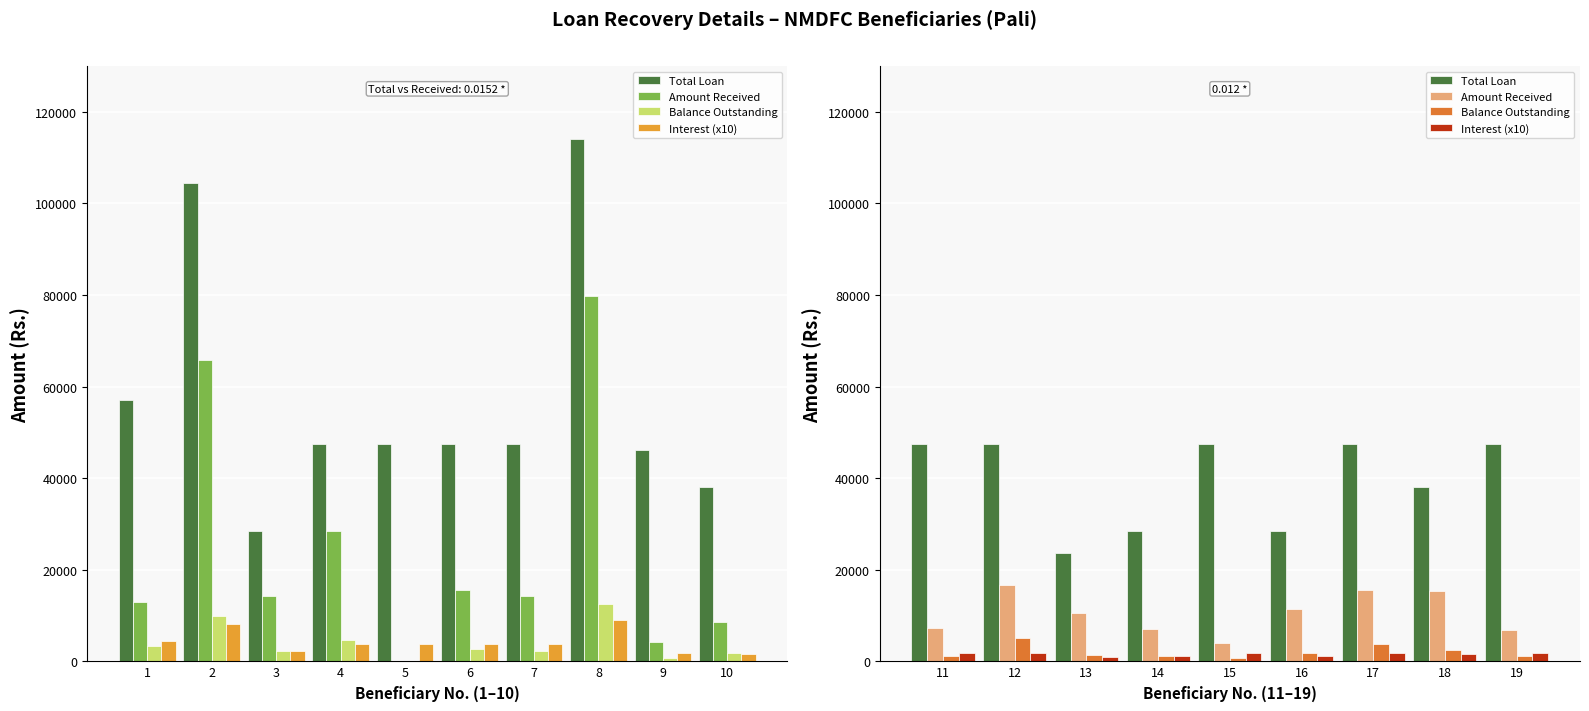

What is the minimum value shown in the chart?

675